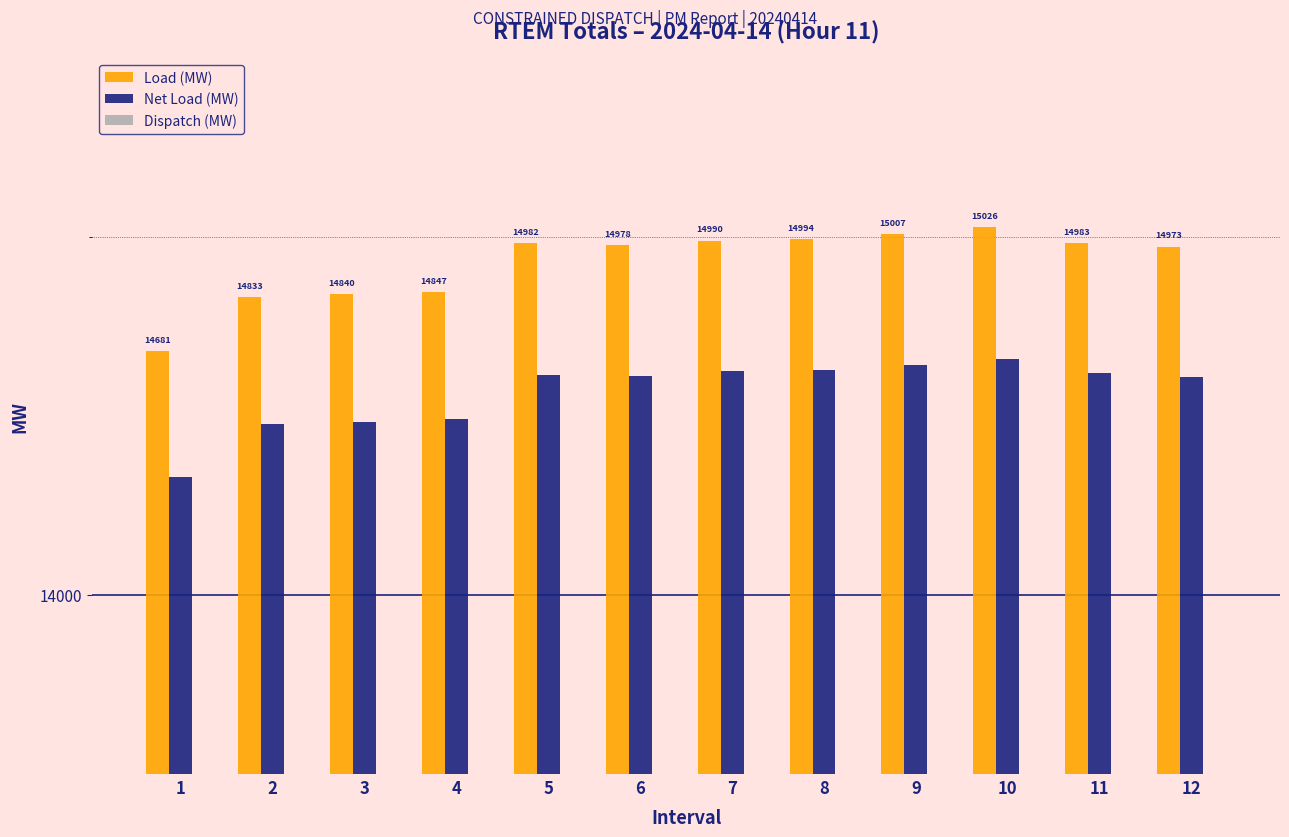

Which category has the lowest value across all series?

1